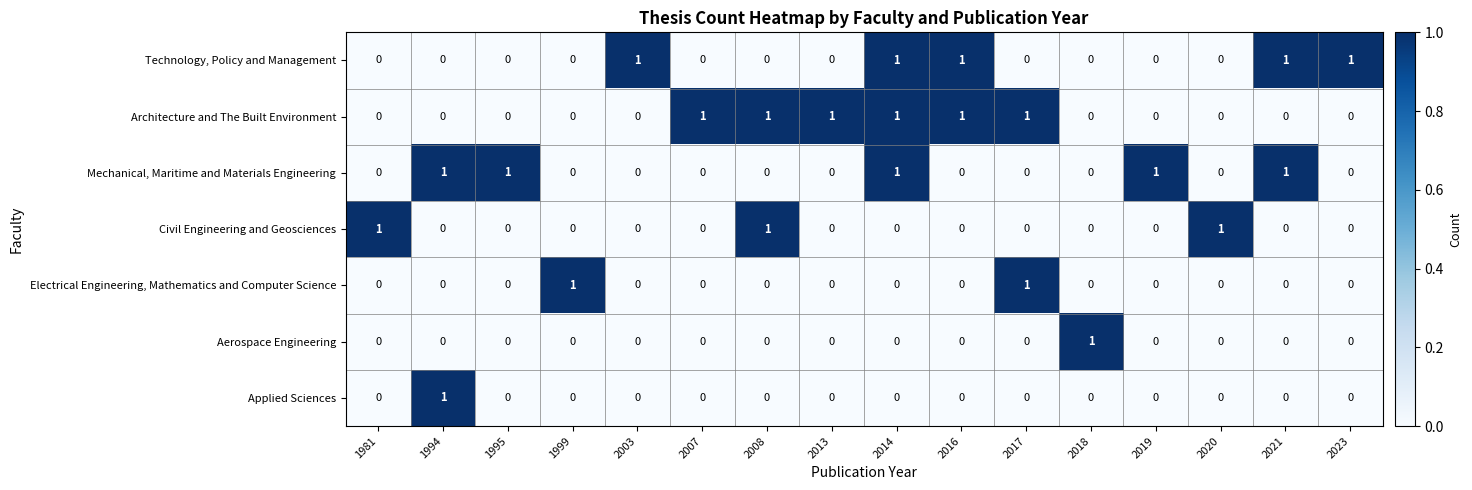

The value of Electrical Engineering, Mathematics and Computer Science at 2019 is 0. True or false?

True